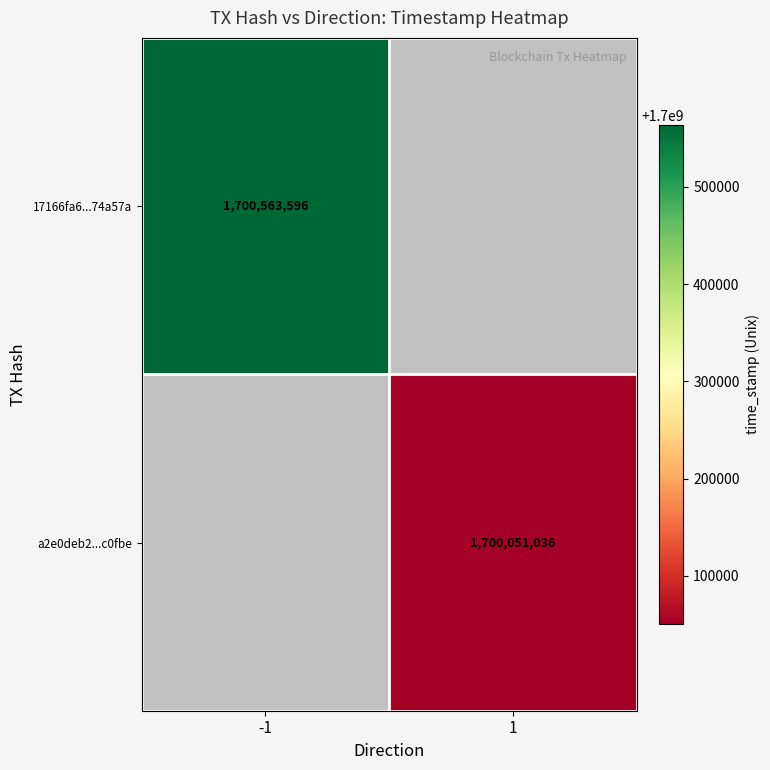

Is it true that a2e0deb2...c0fbe equals 1700051036 at 1?

True